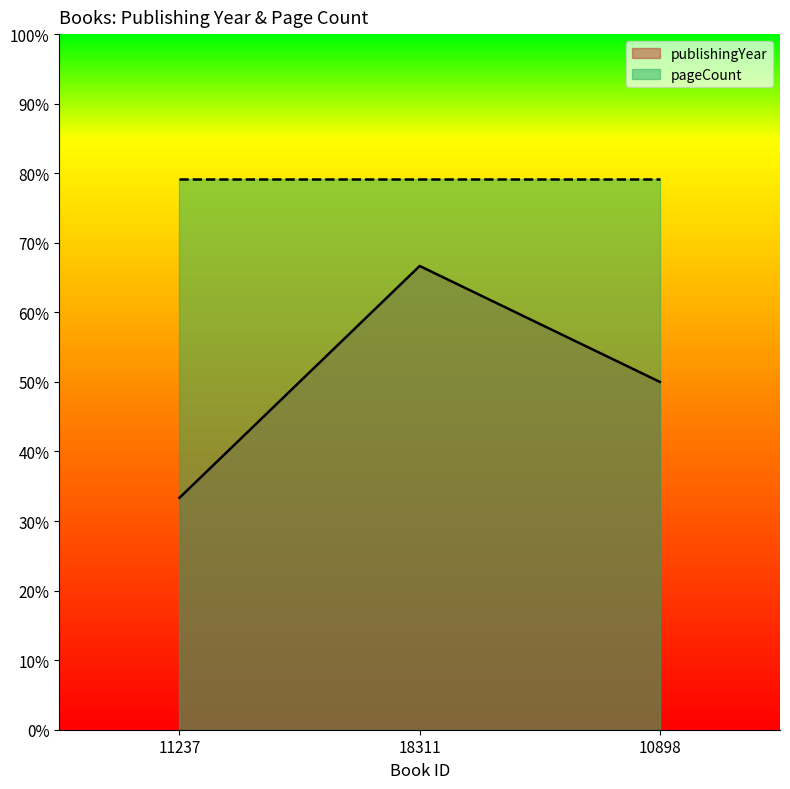

What is the difference between the second highest and minimum values?

16.7